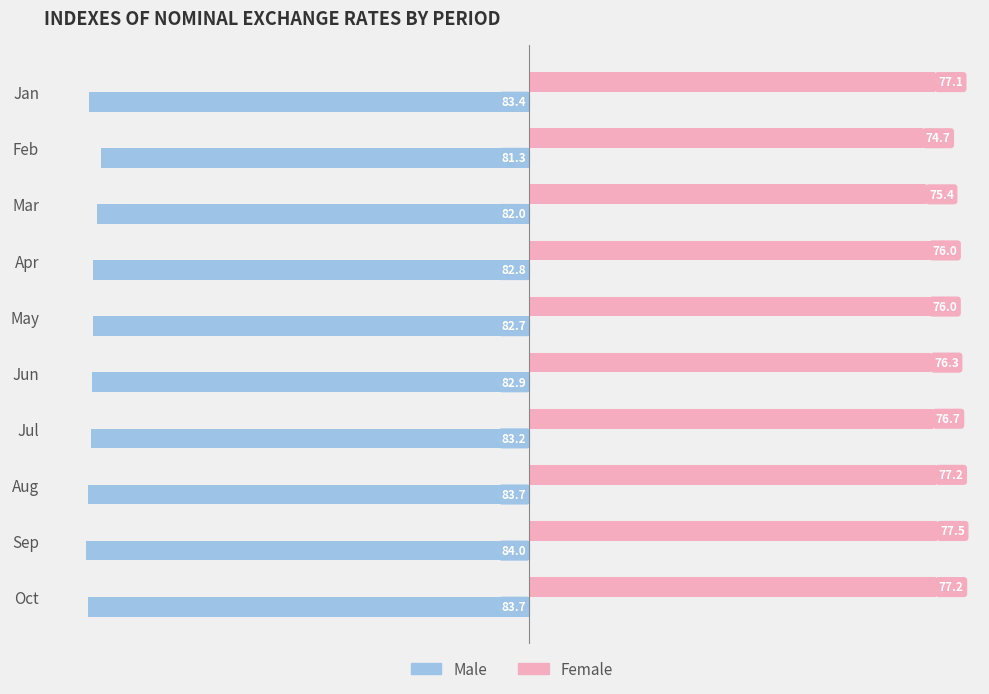

What are all the series names shown in the legend?

Male, Female